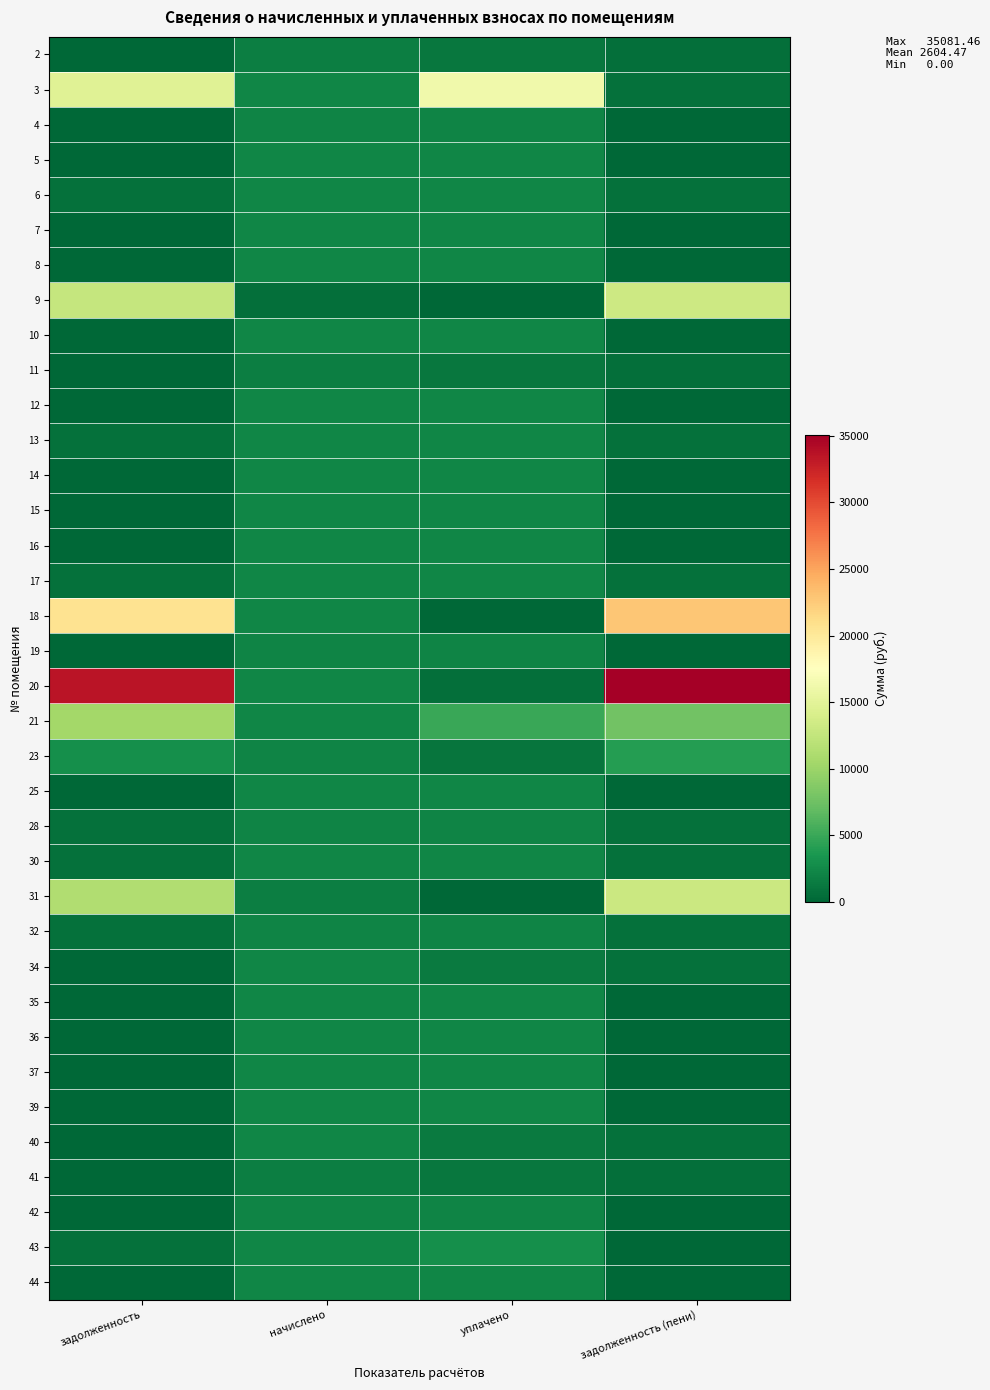

At how many categories does at least one series exceed 16201?

3